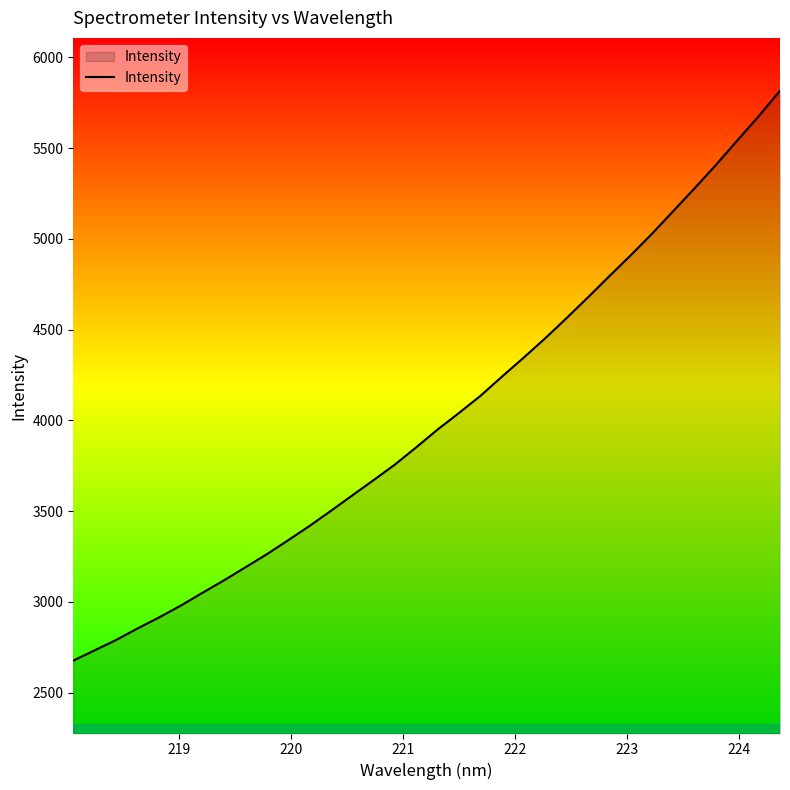

What is the maximum value shown in the chart?

5816.3